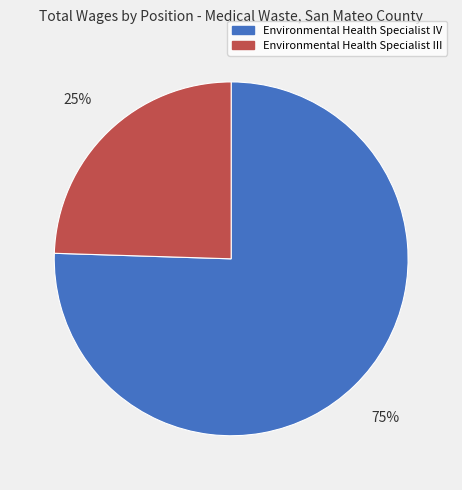

To the nearest percent, what is the combined percentage of Environmental Health Specialist IV and Environmental Health Specialist III?

100%